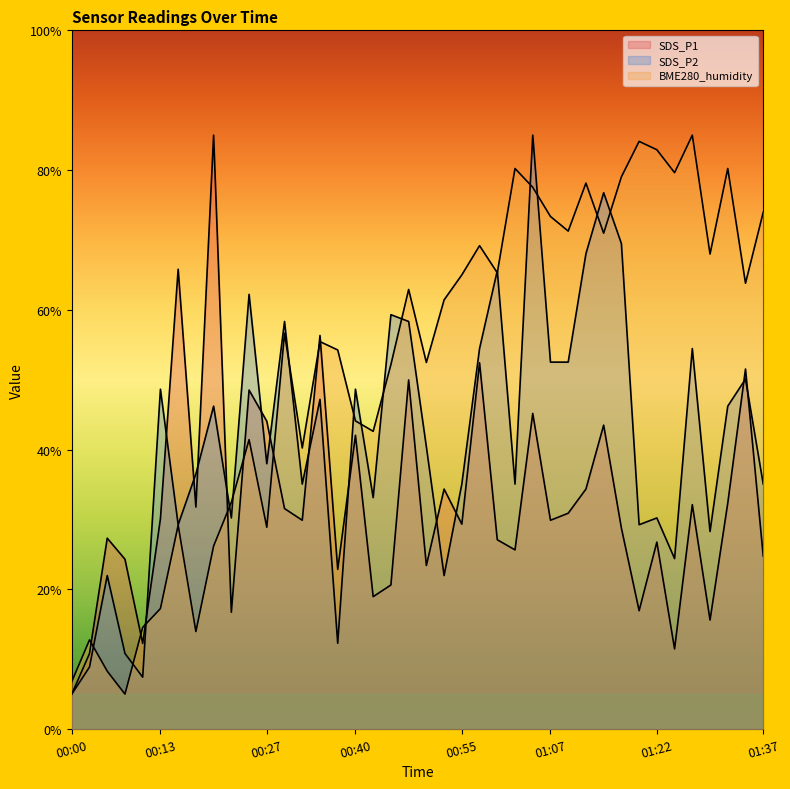

What is the greatest value displayed?

85.0